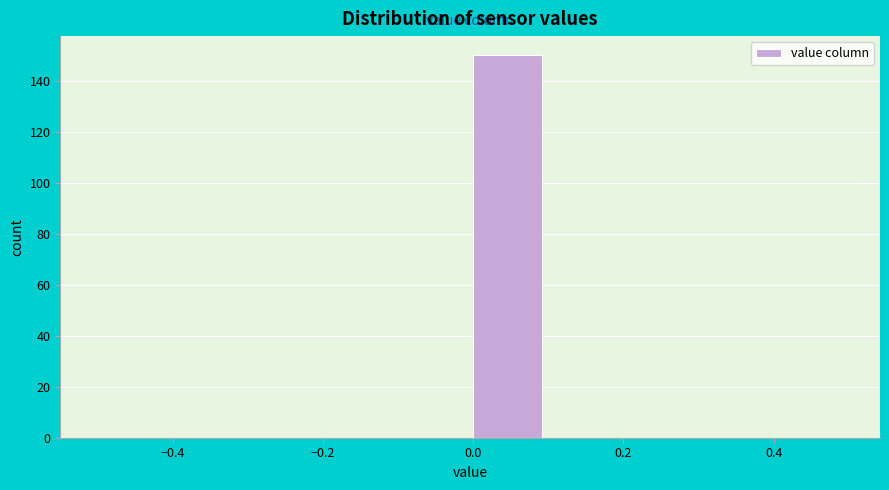

Reading left to right, list every bar in this chart as the range it spans on the x-axis followed by its height. The values are not printed on the chart, so give them approximately, as read against the axis.

-0.5 to -0.4: 0
-0.4 to -0.3: 0
-0.3 to -0.2: 0
-0.2 to -0.1: 0
-0.1 to 0.0: 0
0.0 to 0.1: 150
0.1 to 0.2: 0
0.2 to 0.3: 0
0.3 to 0.4: 0
0.4 to 0.5: 0